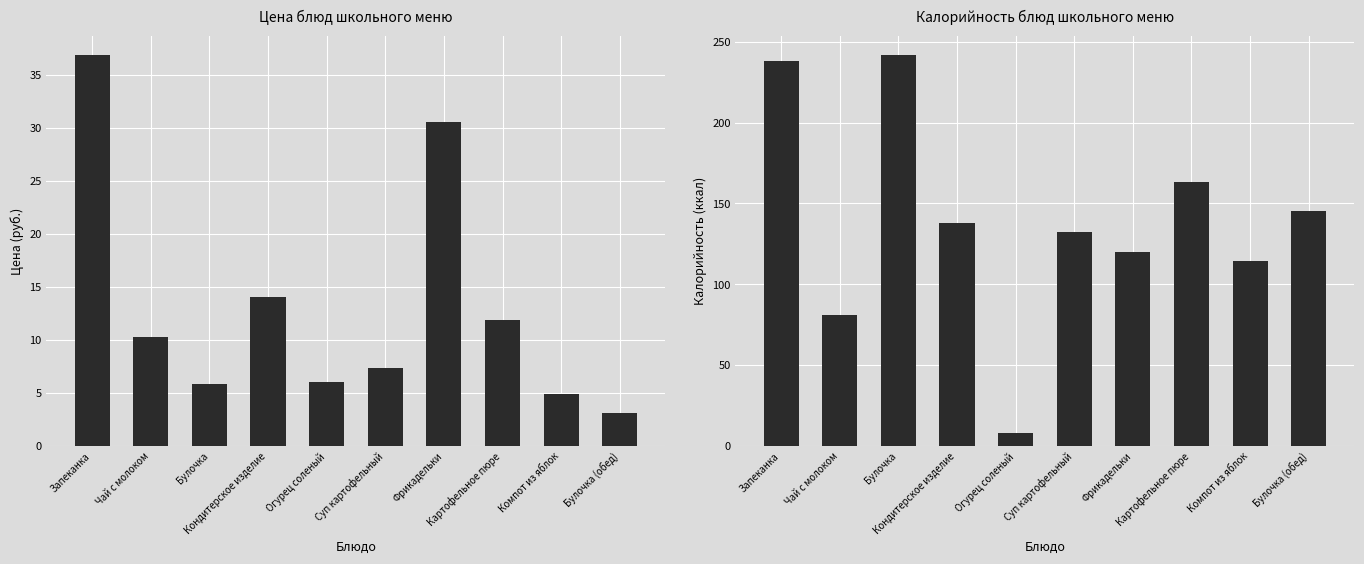

What is the value of the Калорийность bar at the 8th from the left?

163.5